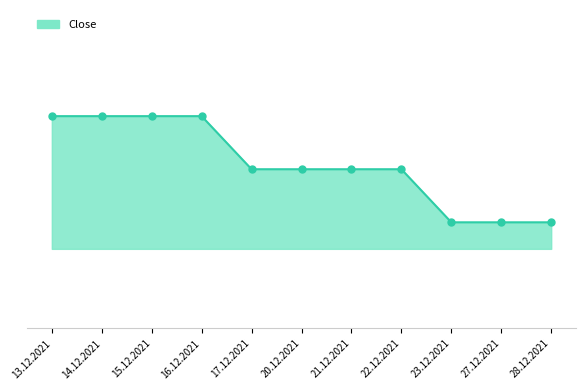

Which has a higher value, 13.12.2021 or 14.12.2021?

13.12.2021